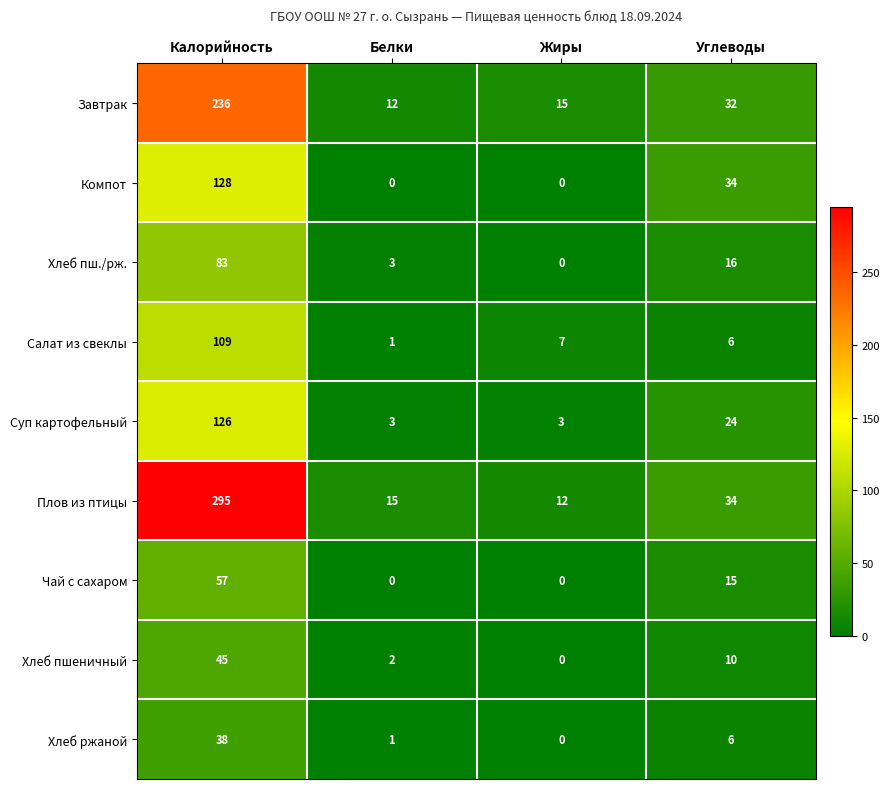

Which series has the largest total across all categories?

Плов из птицы